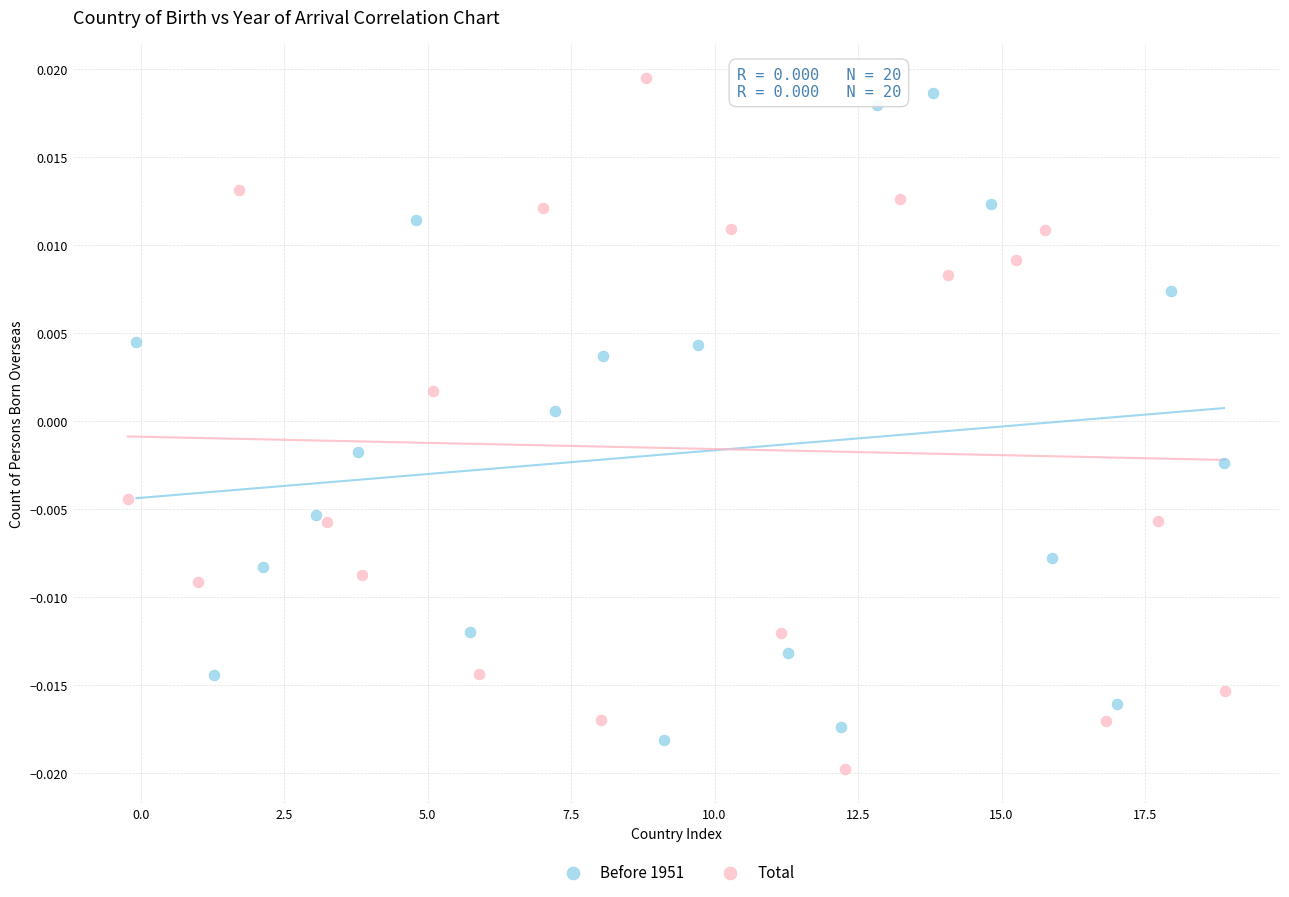

What are all the series names shown in the legend?

Before 1951, Total